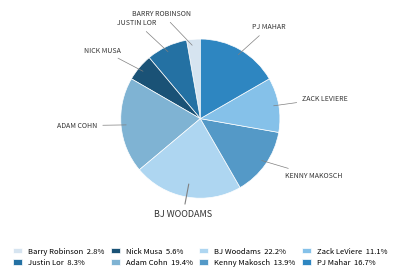

Count the number of slices in the pie.

8